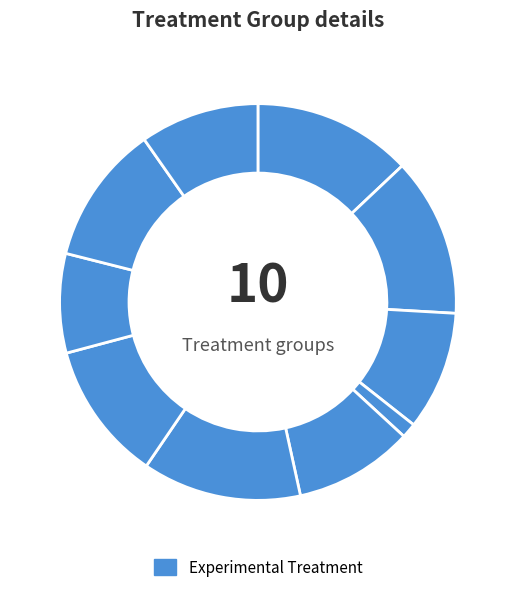

Count the number of slices in the pie.

10